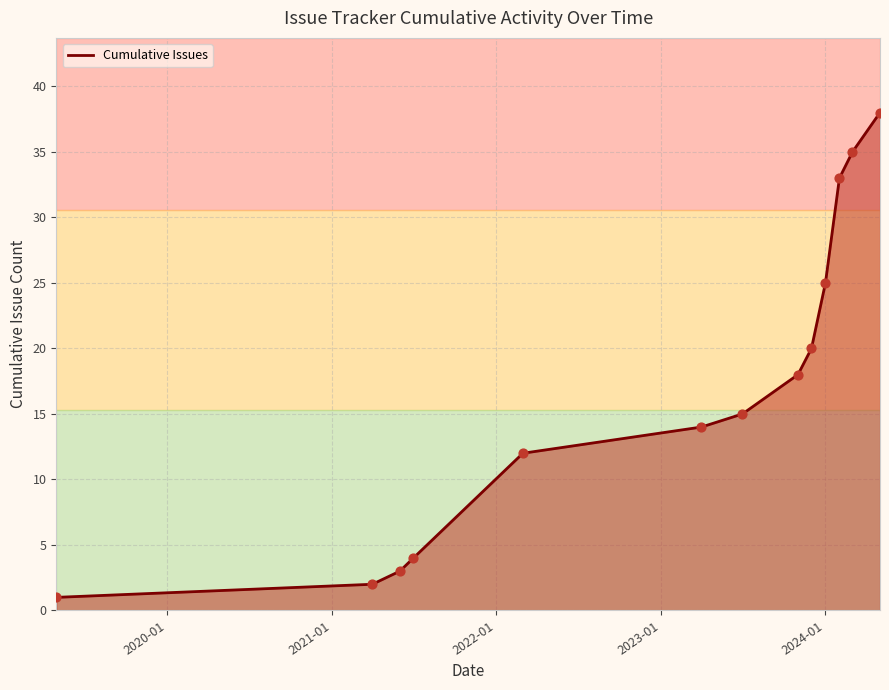

What is the greatest value displayed?

38